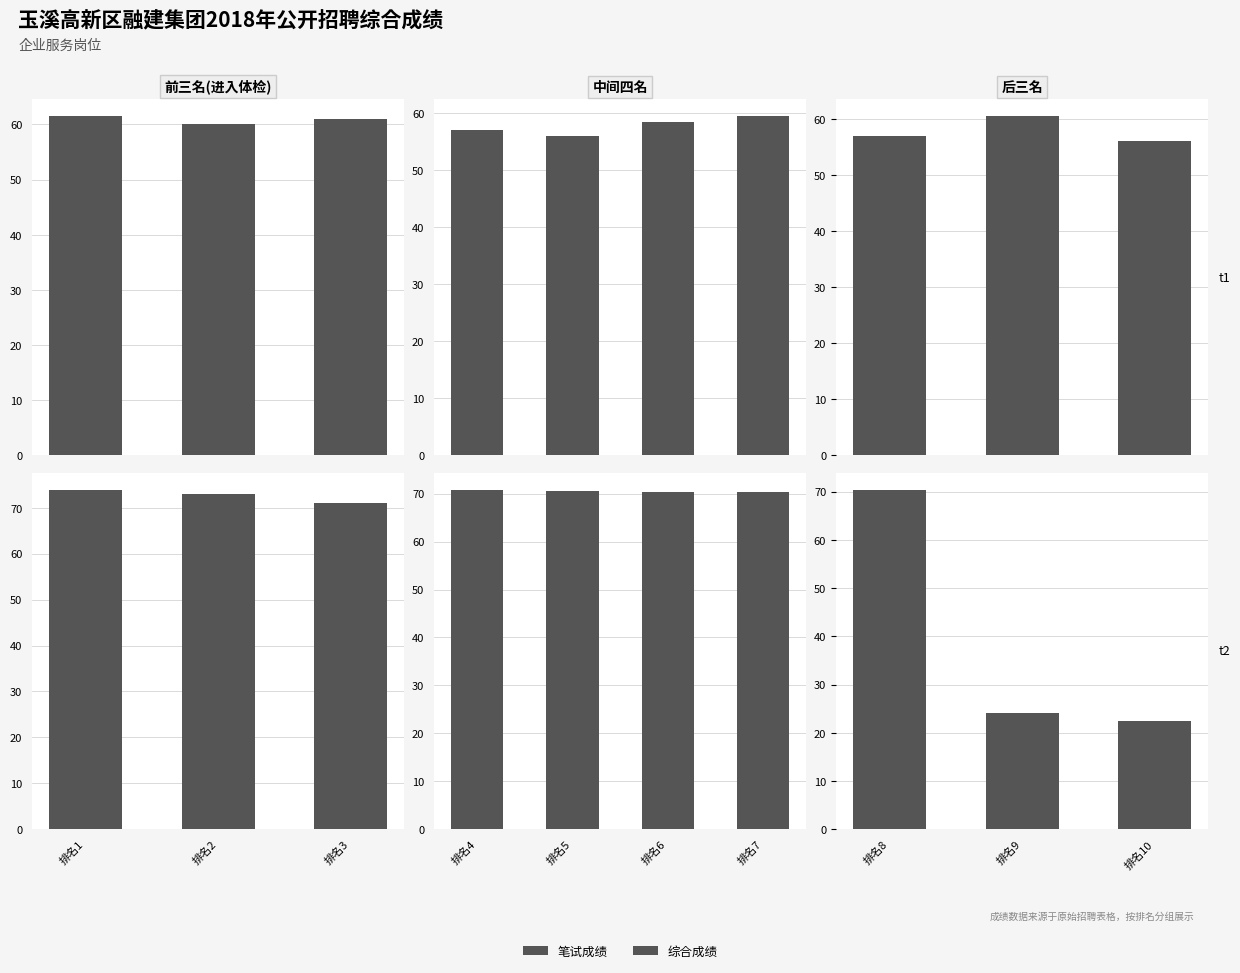

What is the average value of the 综合成绩 series?

39.0